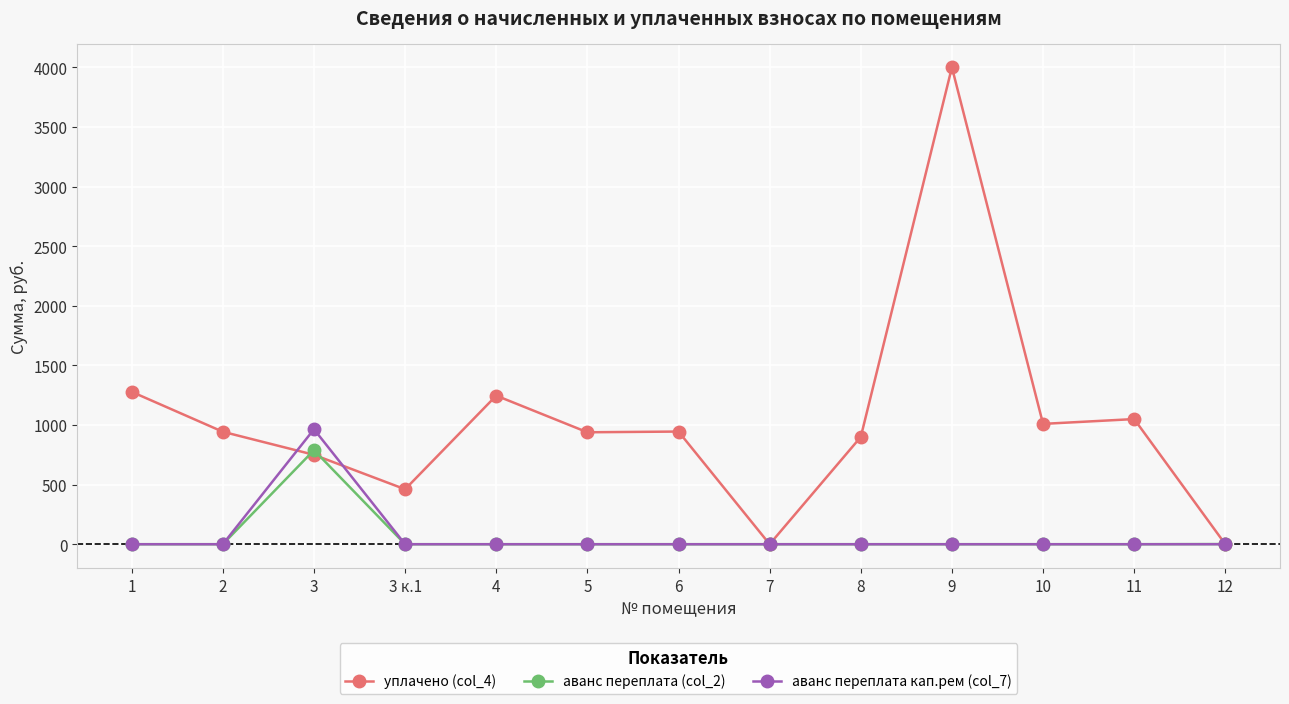

At how many categories does at least one series exceed 3126?

1